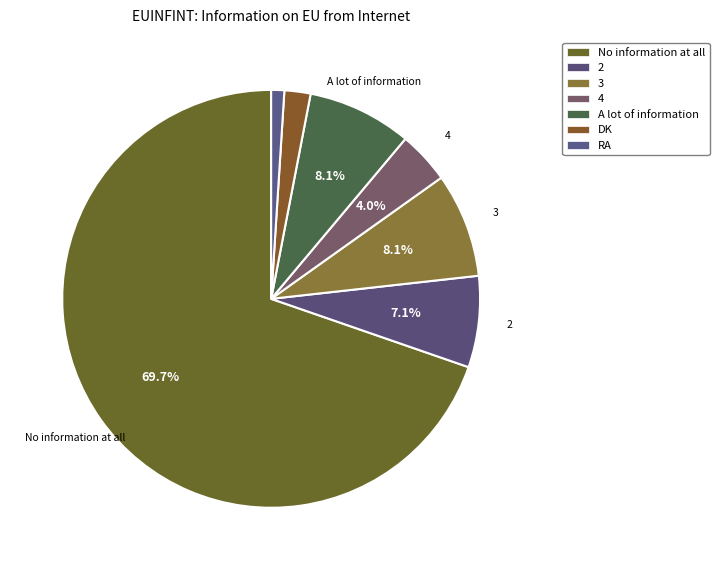

Is it true that RA is 1% of the pie?

True